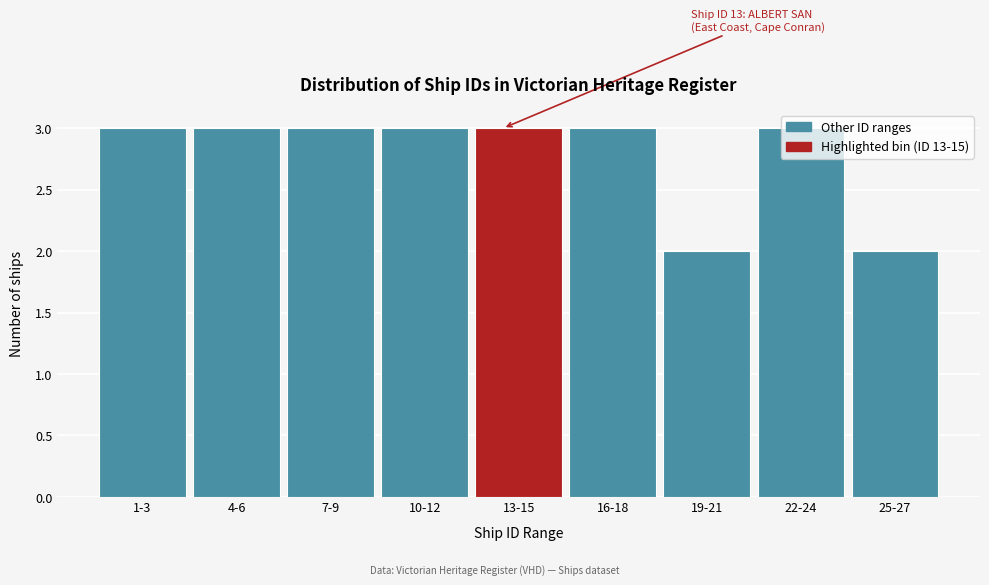

What is the maximum value shown in the chart?

3